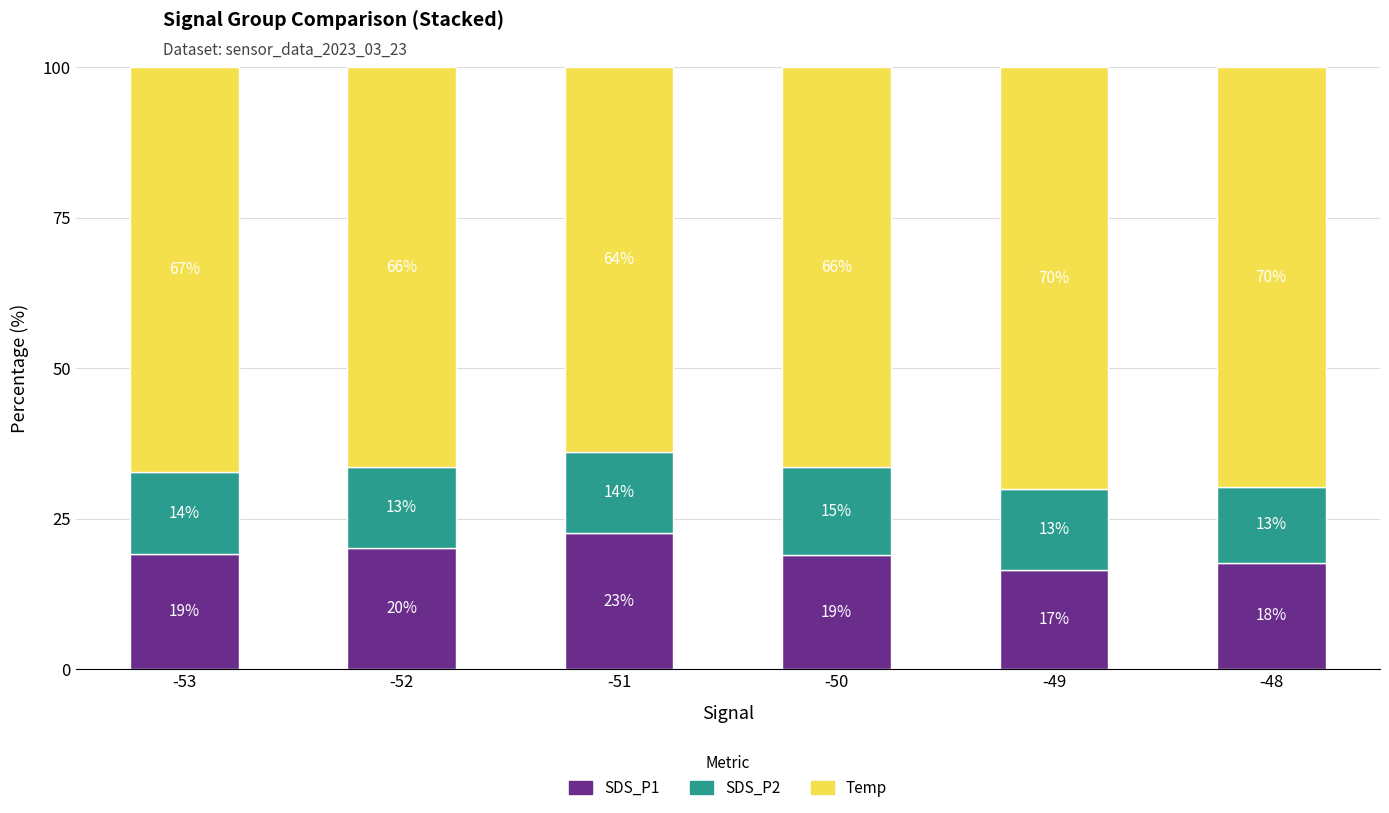

What is the difference between the maximum and minimum values in the Temp series?

6.1